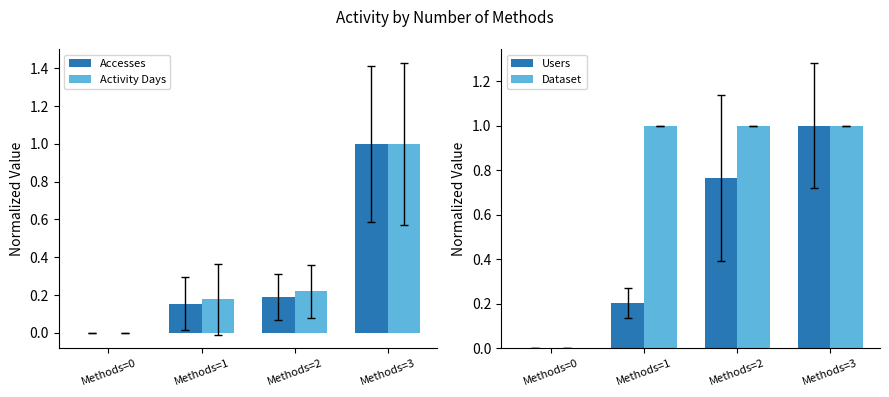

Which series changed the most between Methods=0 and Methods=1?

Dataset